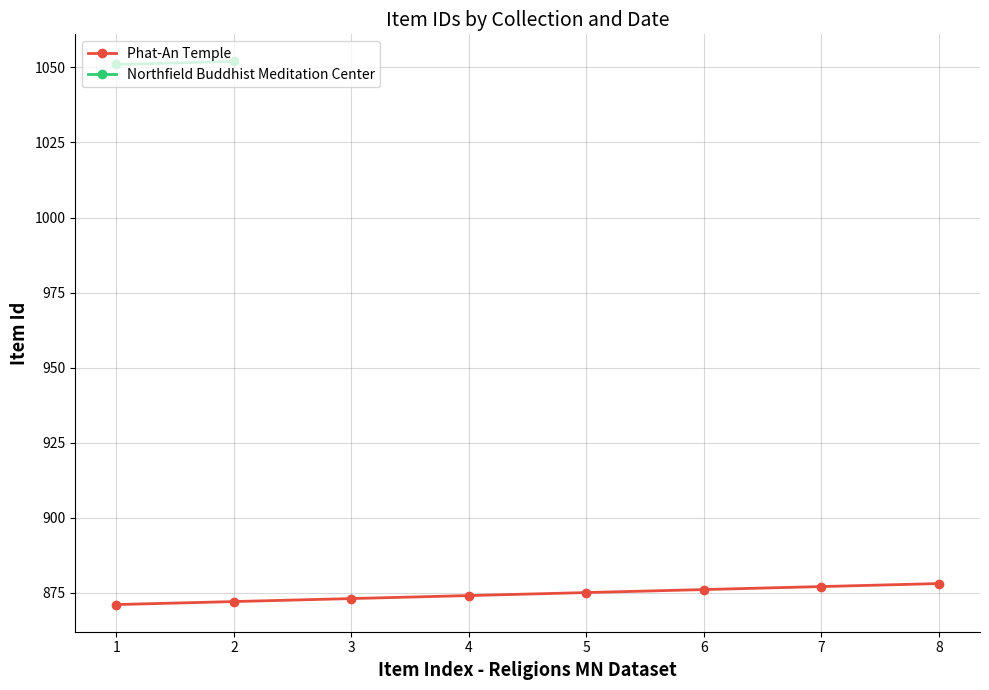

What is the minimum value for Phat-An Temple?

871